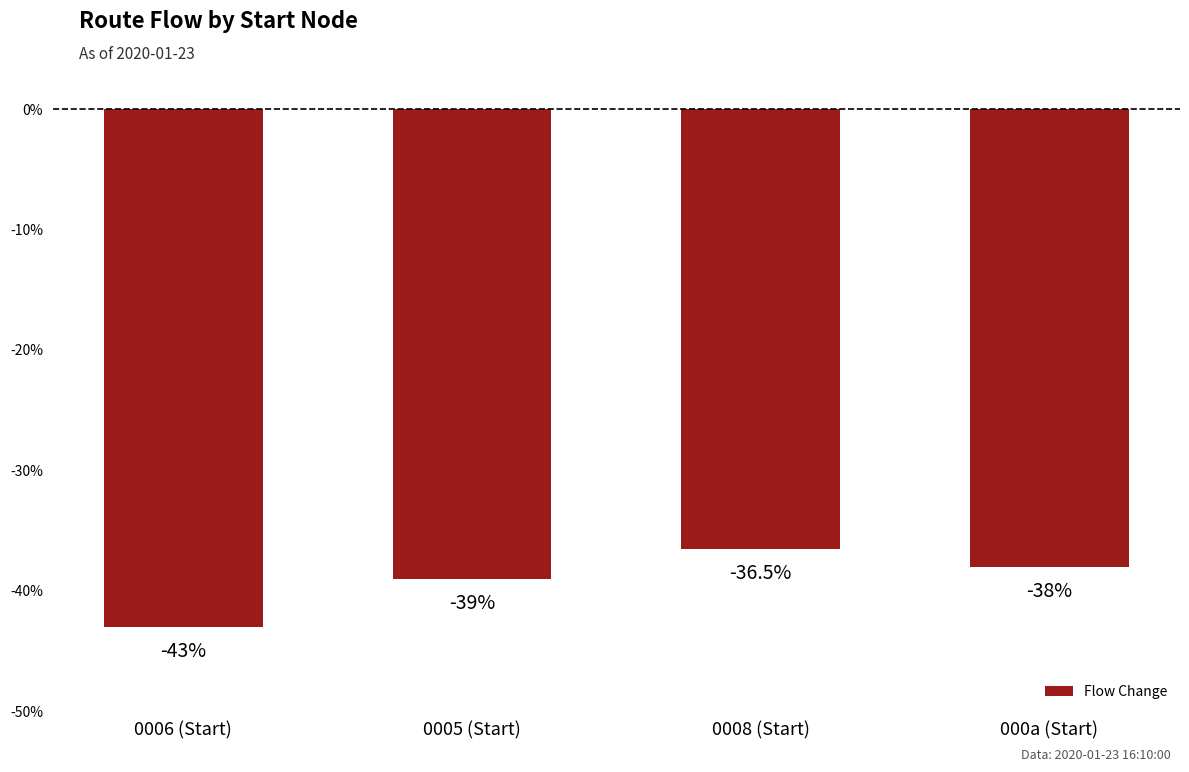

Reading right to left, transcribe all the data shown in this chart.

-38.0	-36.5	-39.0	-43.0